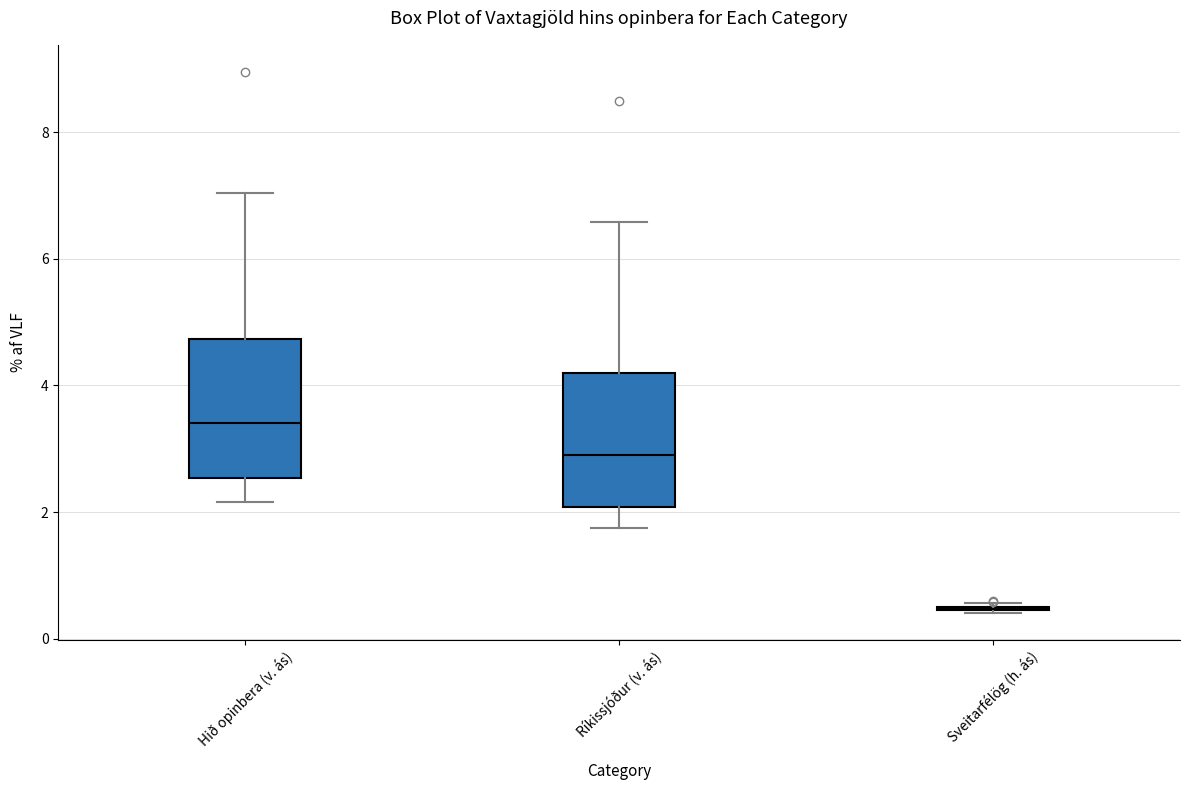

Where does the upper whisker of the box for Hið opinbera (v. ás) end on the y-axis? The values are not printed on the chart, so give them approximately, as read against the axis.

7.0